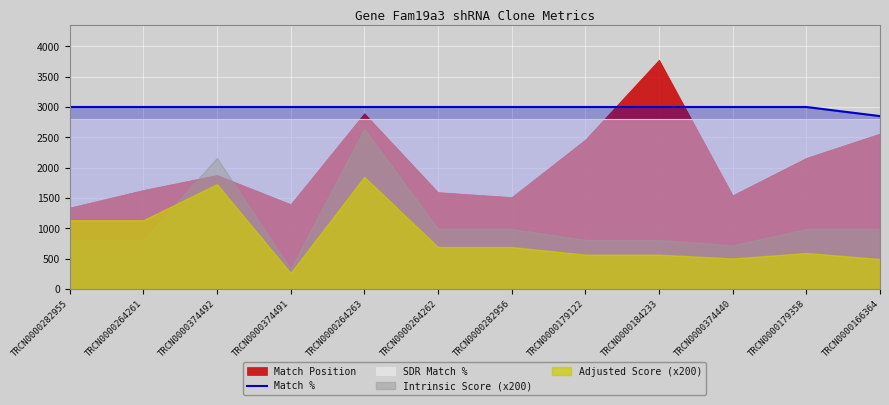

What is the highest value of the Match % series?

3000